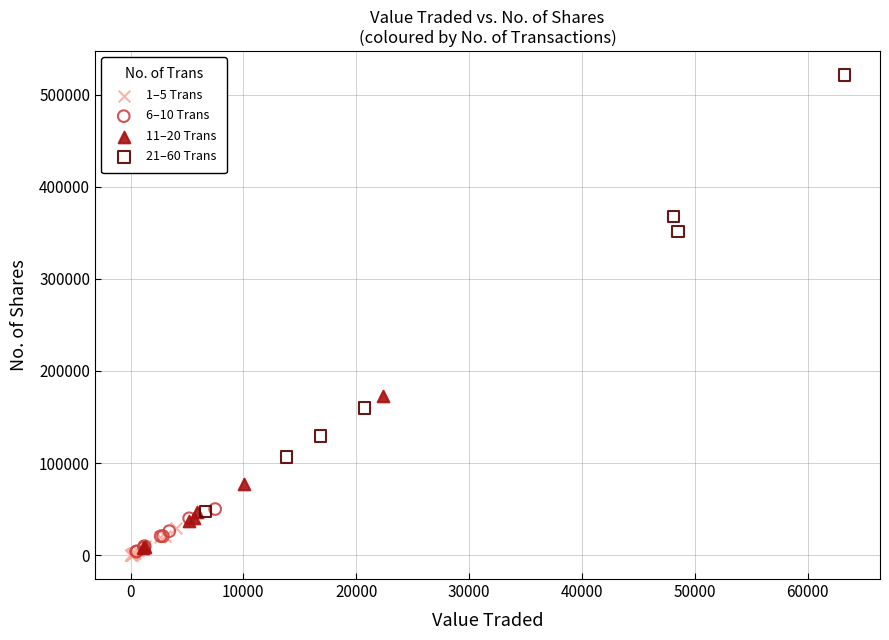

Which series has the widest spread of Y values?

21–60 Trans